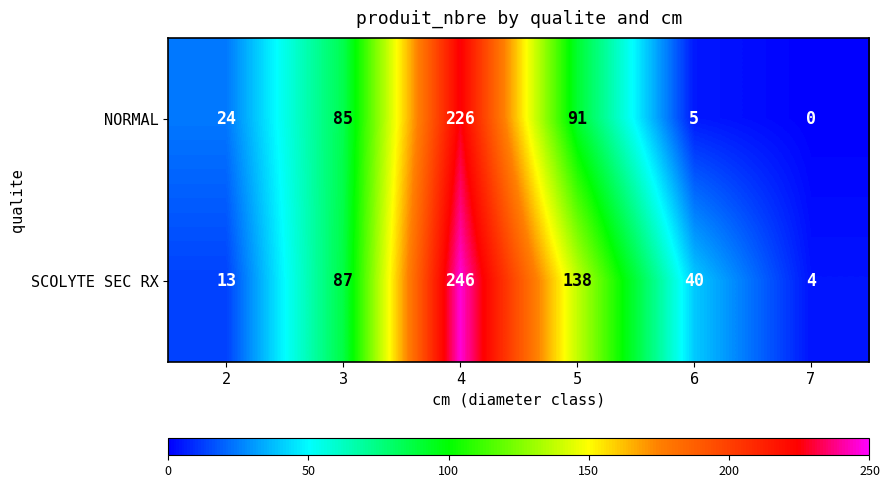

The SCOLYTE SEC RX series shows 40 at 6. True or false?

True